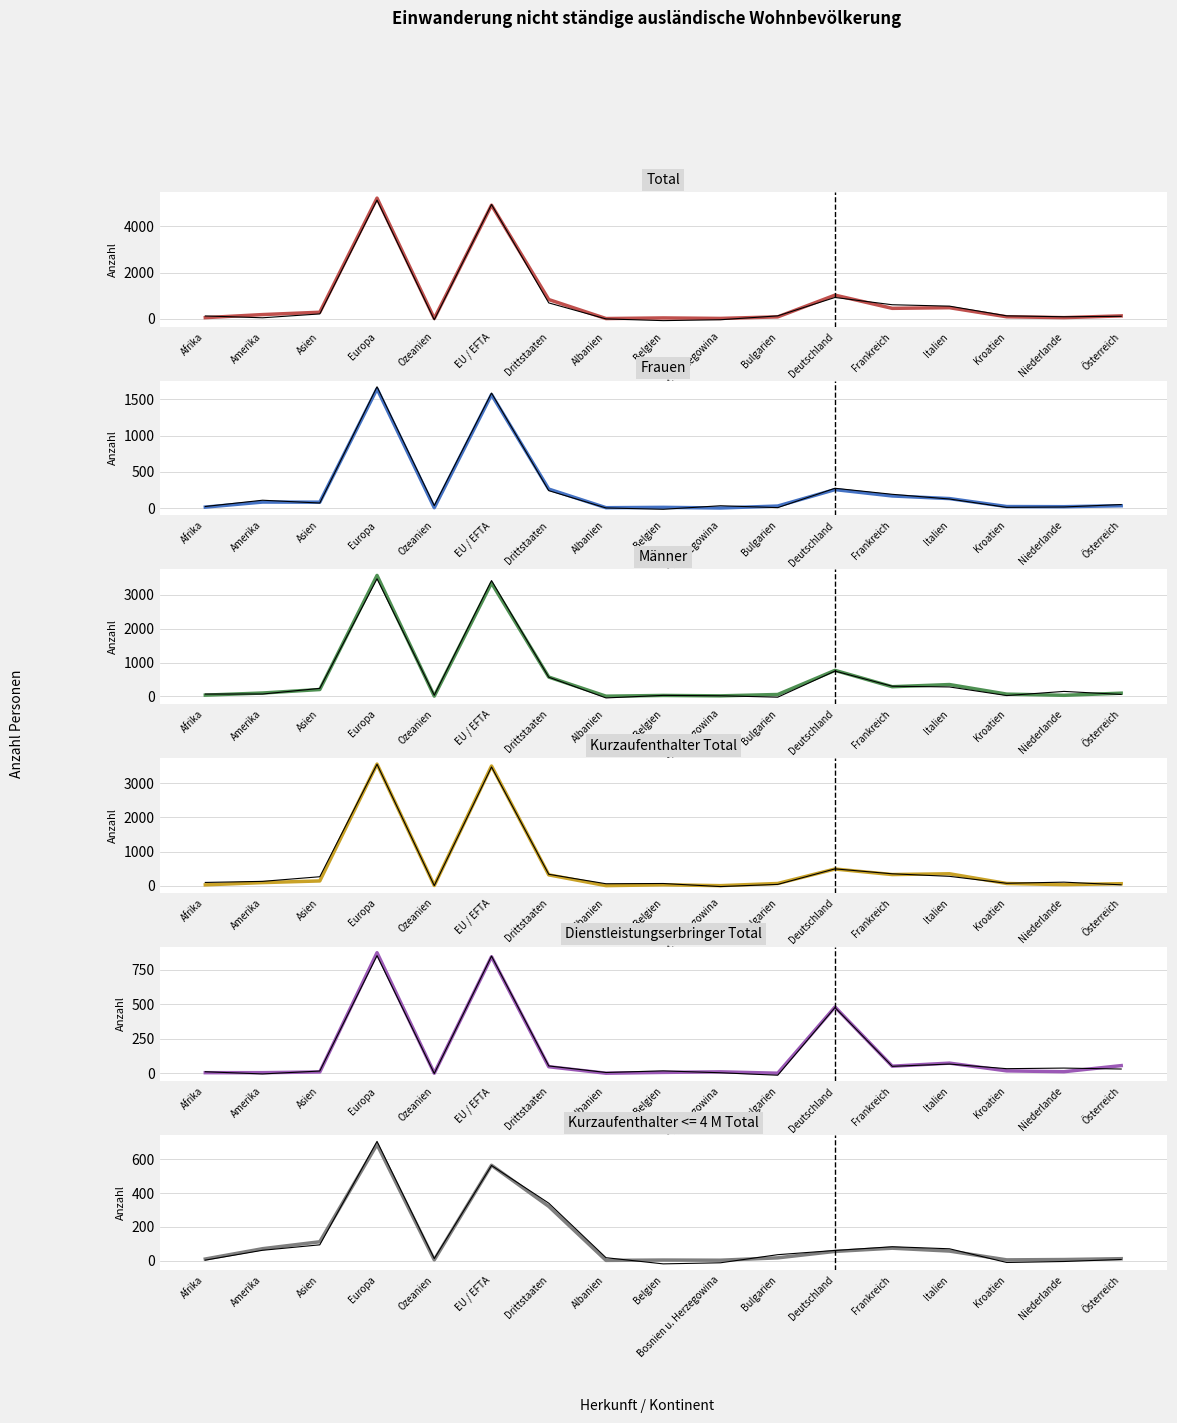

What is the sum of the Kurzaufenthalter Total values at Albanien and Niederlande?

34